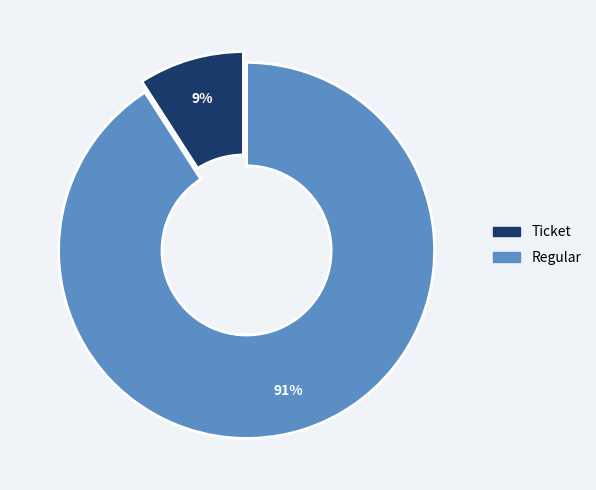

Is it true that Regular is 84% of the pie?

False